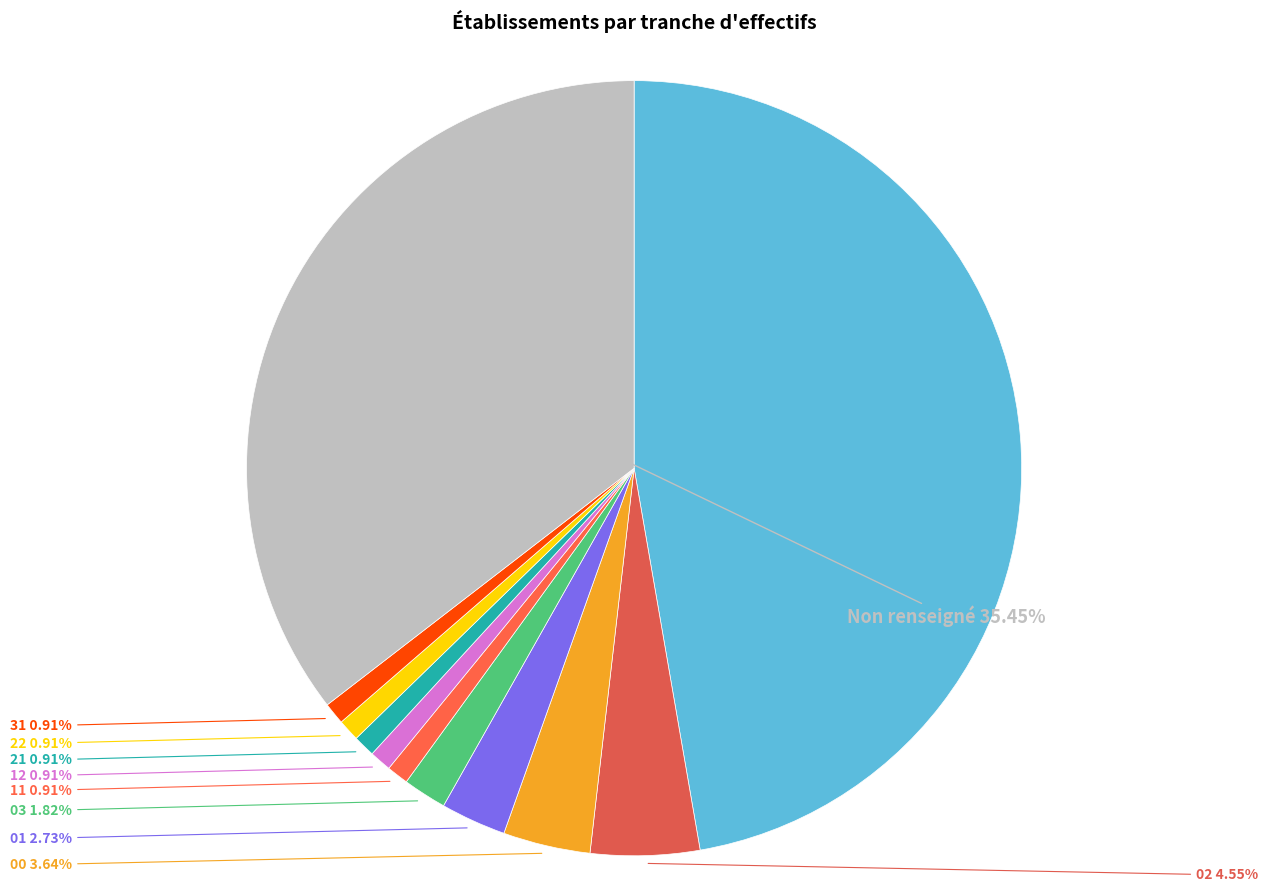

What is the smallest slice in the pie chart?

11